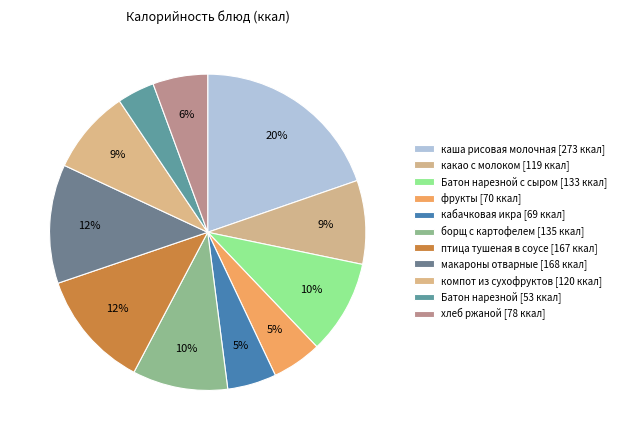

To the nearest percent, what is the average slice percentage?

9%